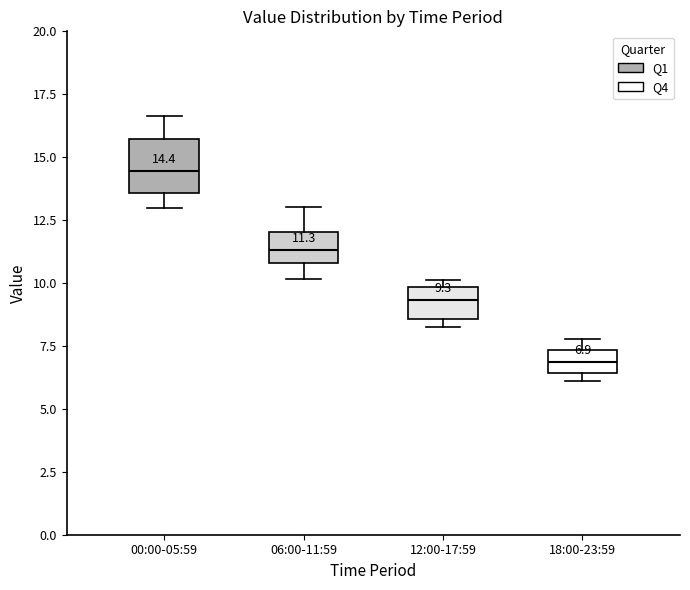

Which box's median line is the highest?

00:00-05:59